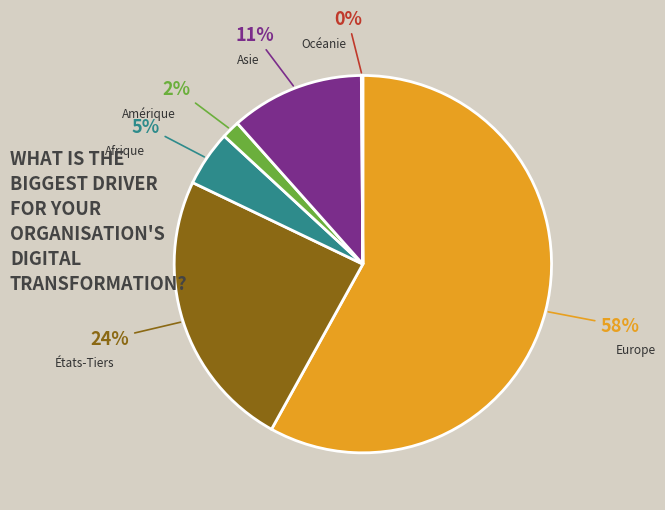

Which category accounts for the majority?

Europe